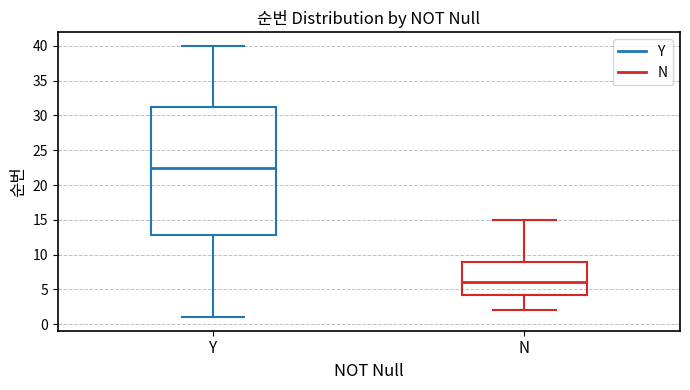

Where does the lower whisker of the box for N end on the y-axis? The values are not printed on the chart, so give them approximately, as read against the axis.

2.0